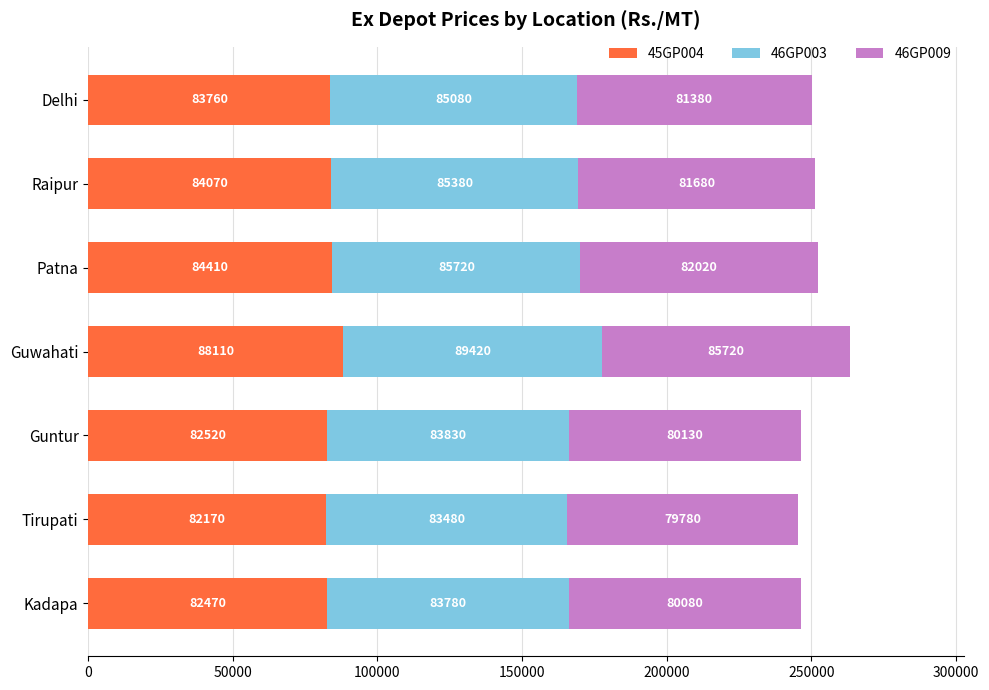

At which label does 45GP004 reach its peak?

Guwahati